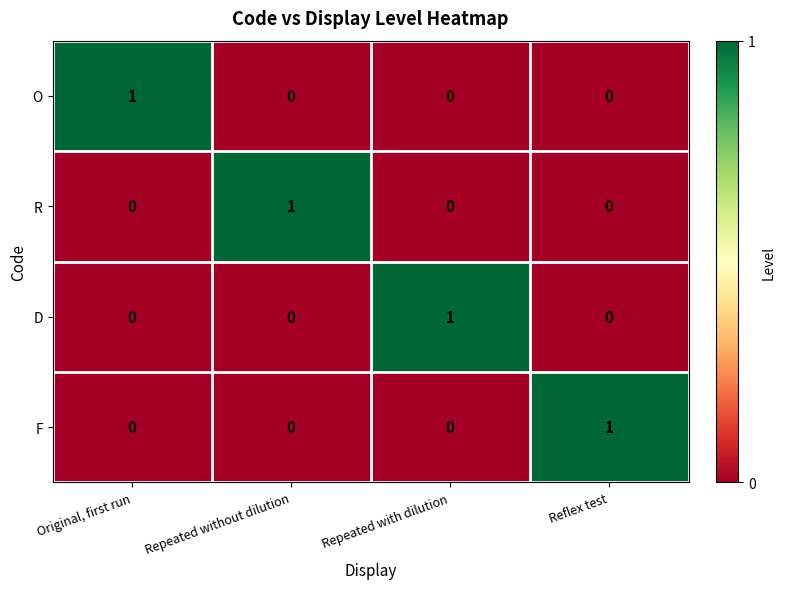

Reading left to right, extract all data points from this chart.

O: 1	0	0	0
R: 0	1	0	0
D: 0	0	1	0
F: 0	0	0	1